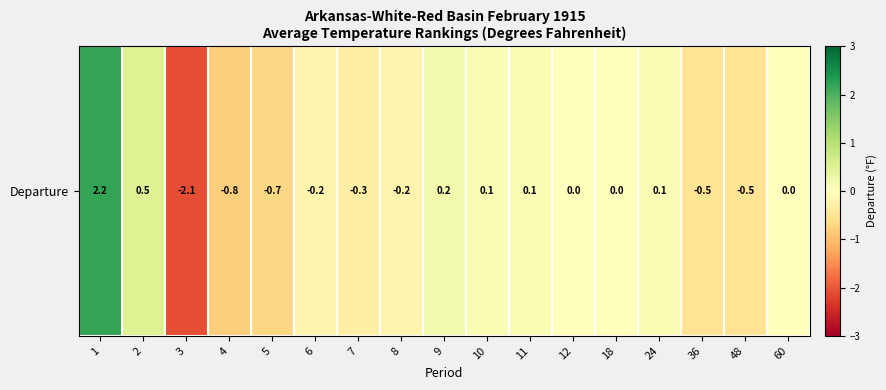

What is the maximum value shown in the chart?

2.2